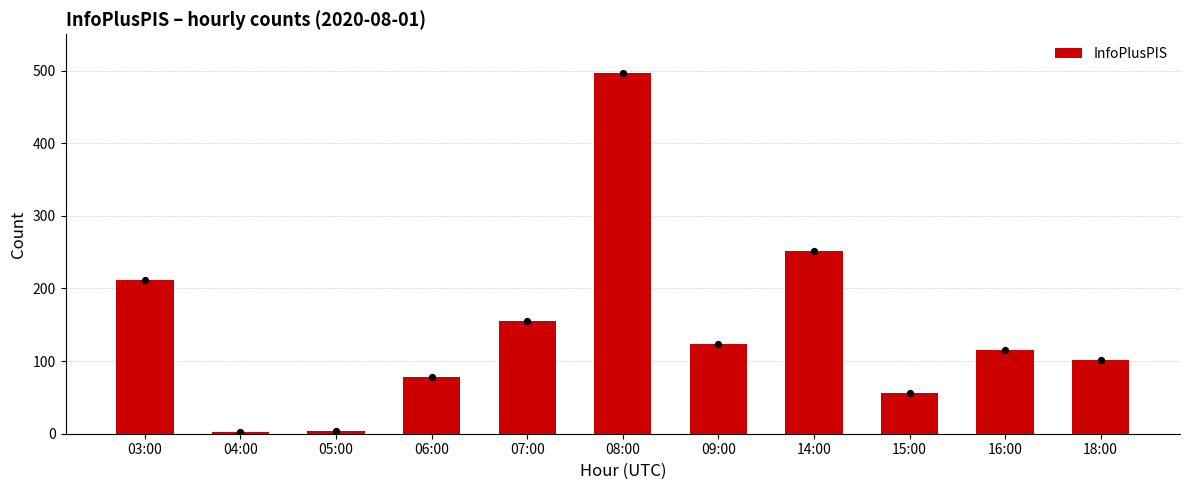

What is the change in value from 03:00 to 06:00?

-133